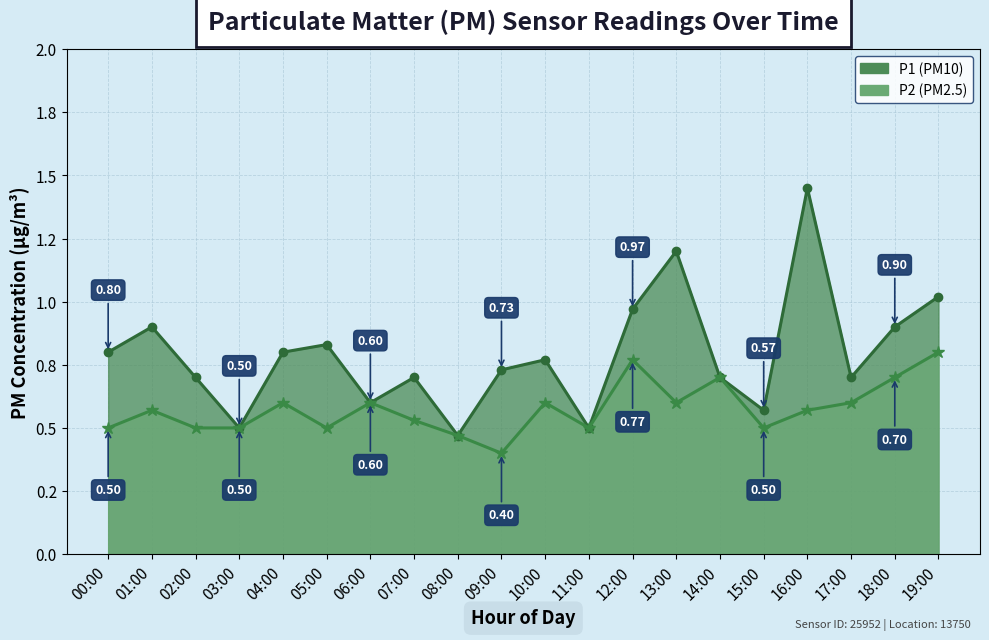

At 14:00, list the series in order from largest to smallest.

P1, P2